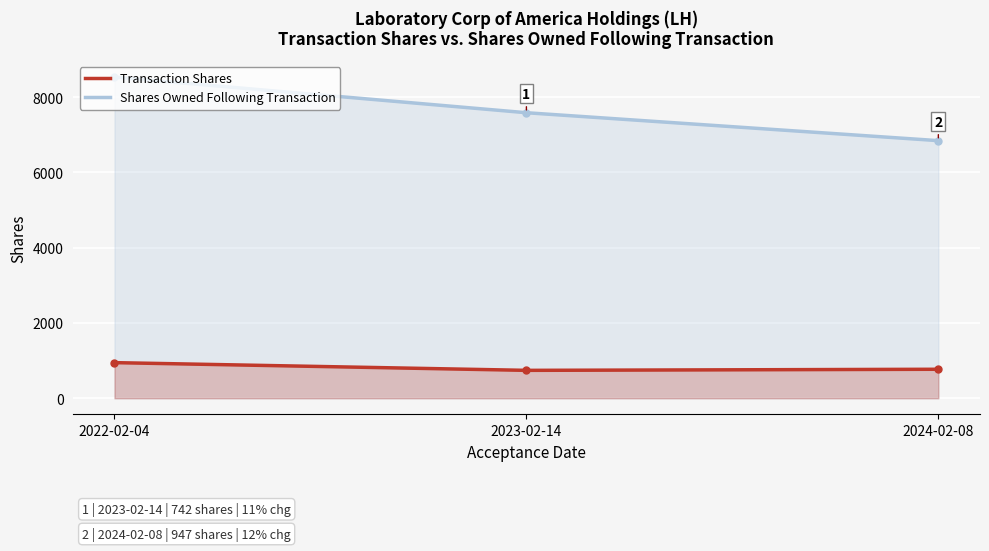

What is the sum of all Transaction Shares values?

2460